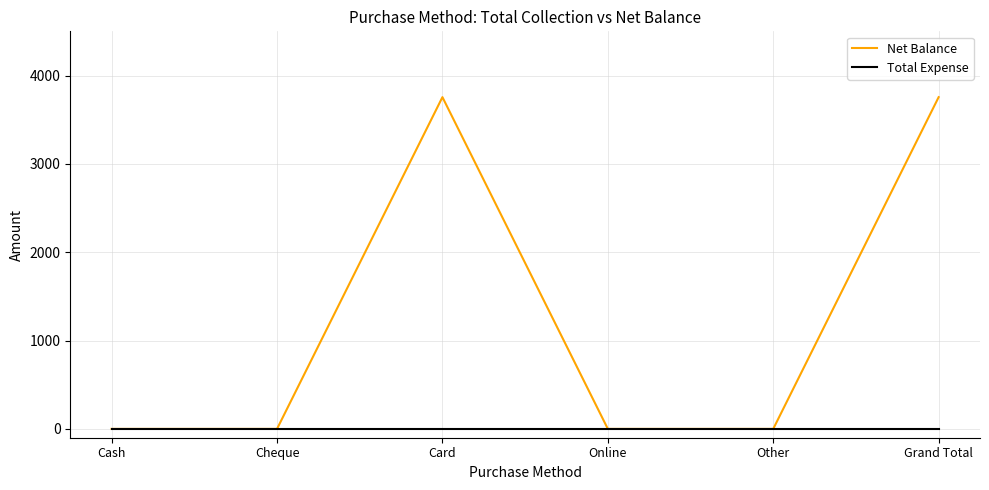

What is the greatest value displayed?

3755